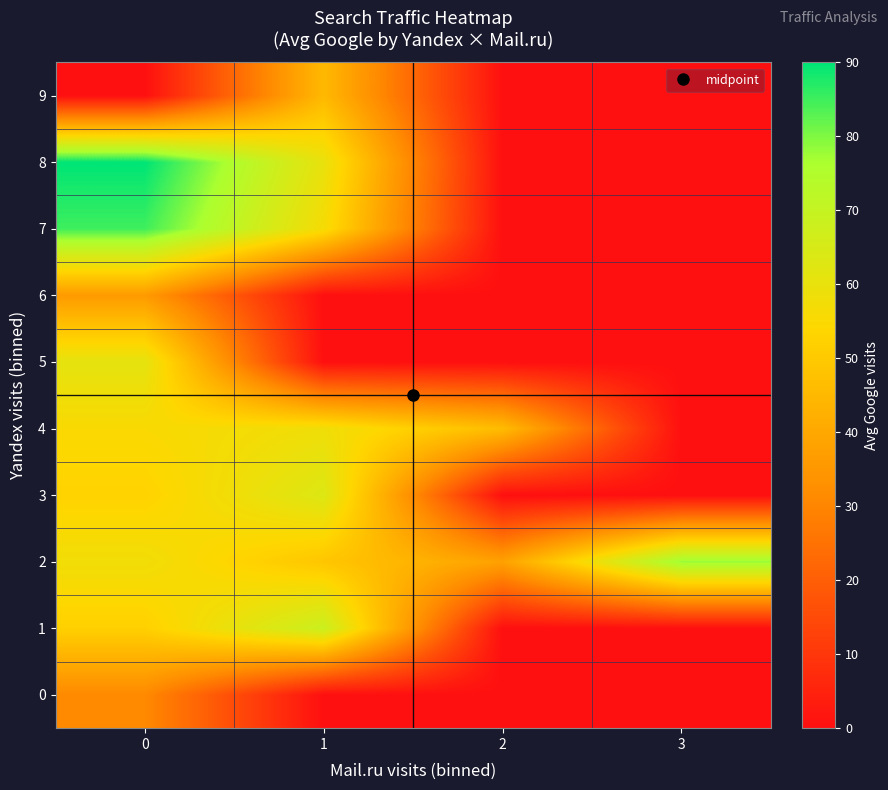

What is the difference between the highest and lowest values at 1?

68.5